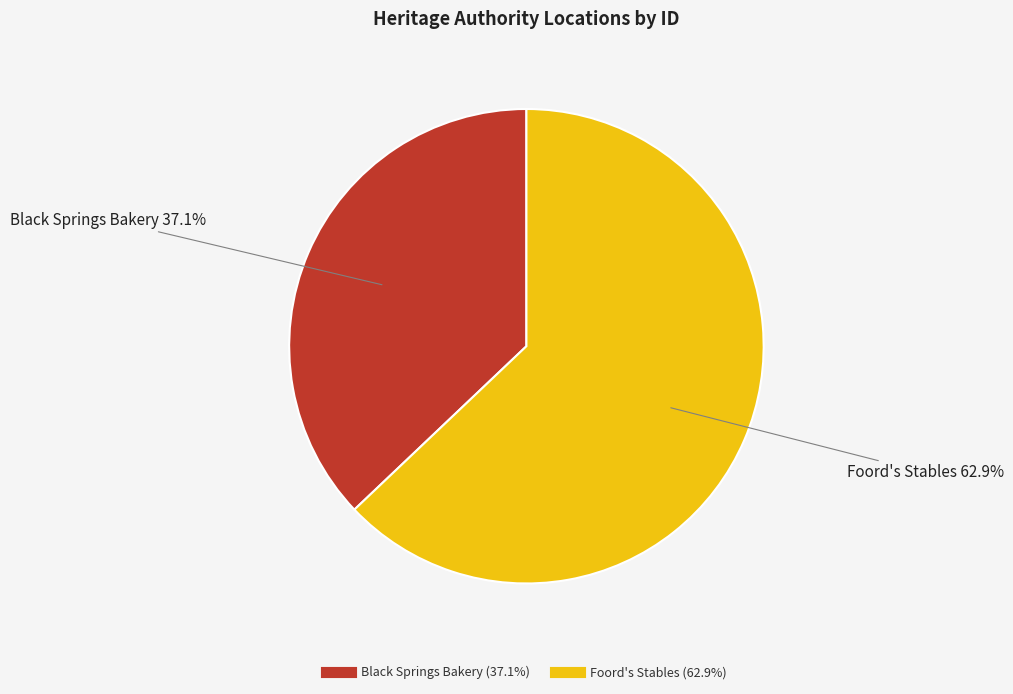

How much of the chart is everything except Black Springs Bakery?

62.9%